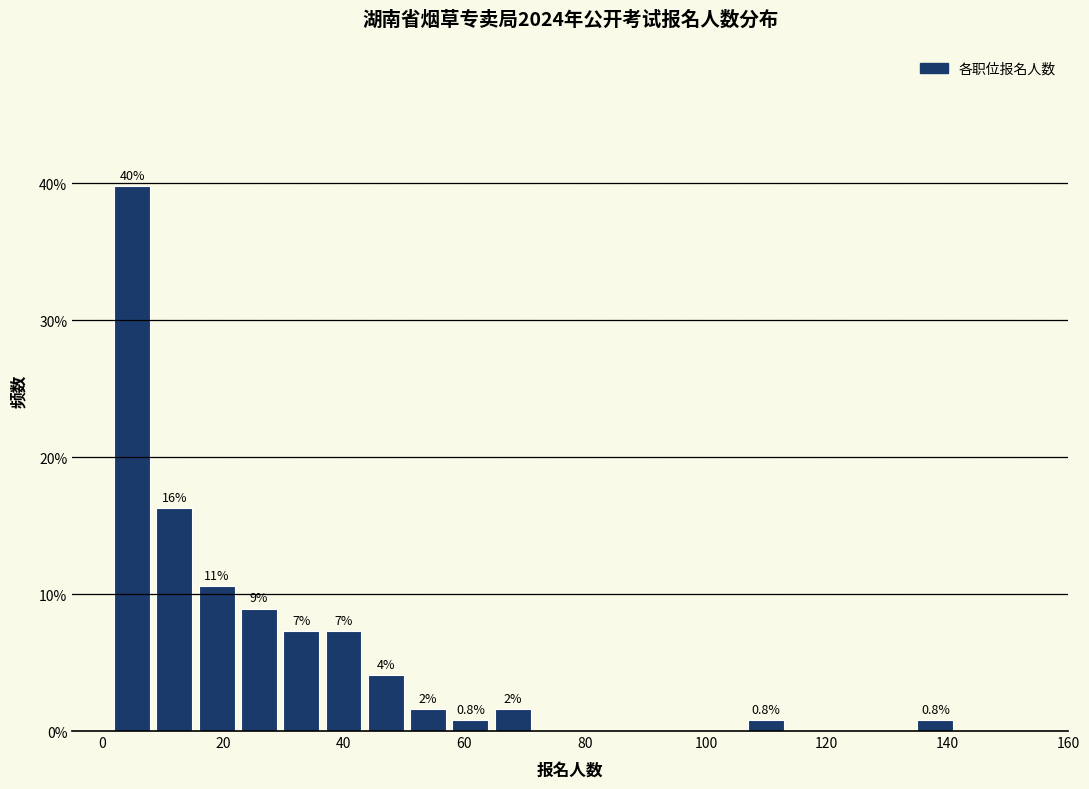

Around what value on the x-axis is the tallest bar? Give the approximate position of its centre, as read against the axis.

4